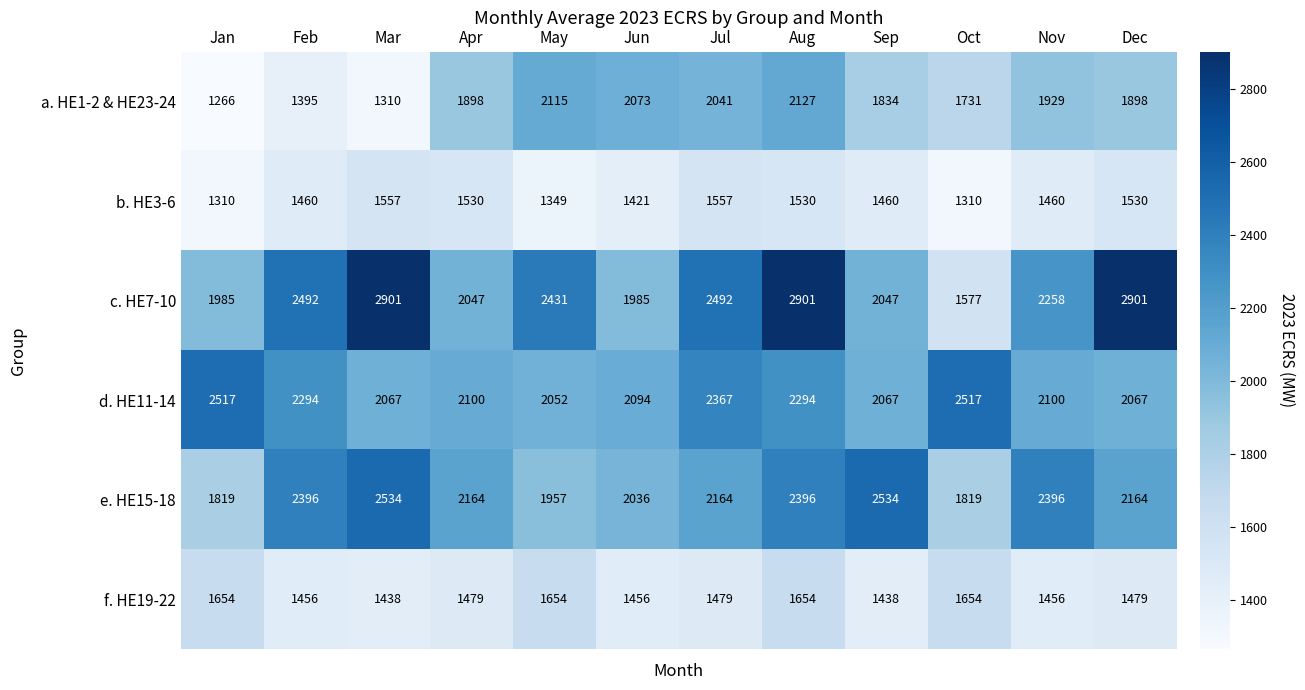

Is it true that f. HE19-22 equals 749 at Apr?

False